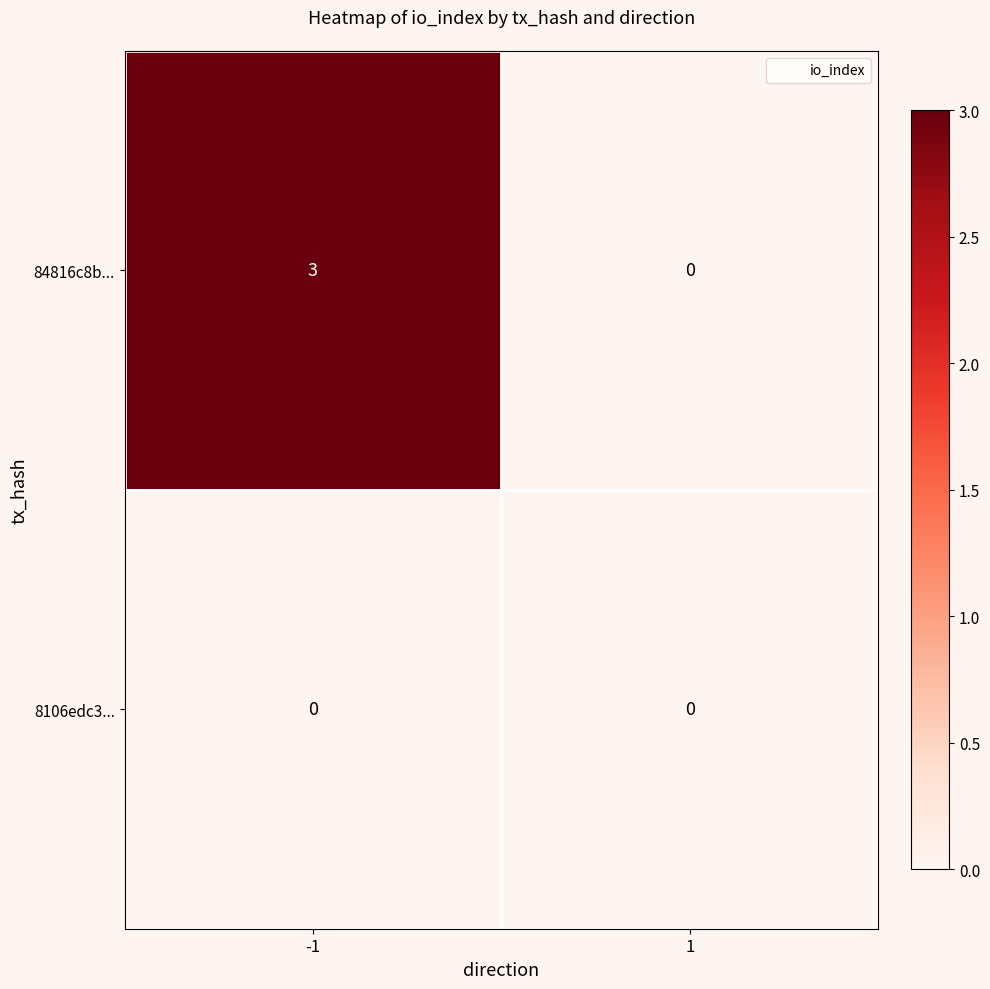

Reading right to left, what are all the values shown in this chart?

84816c8b...: 1=0	-1=3
8106edc3...: 1=0	-1=0